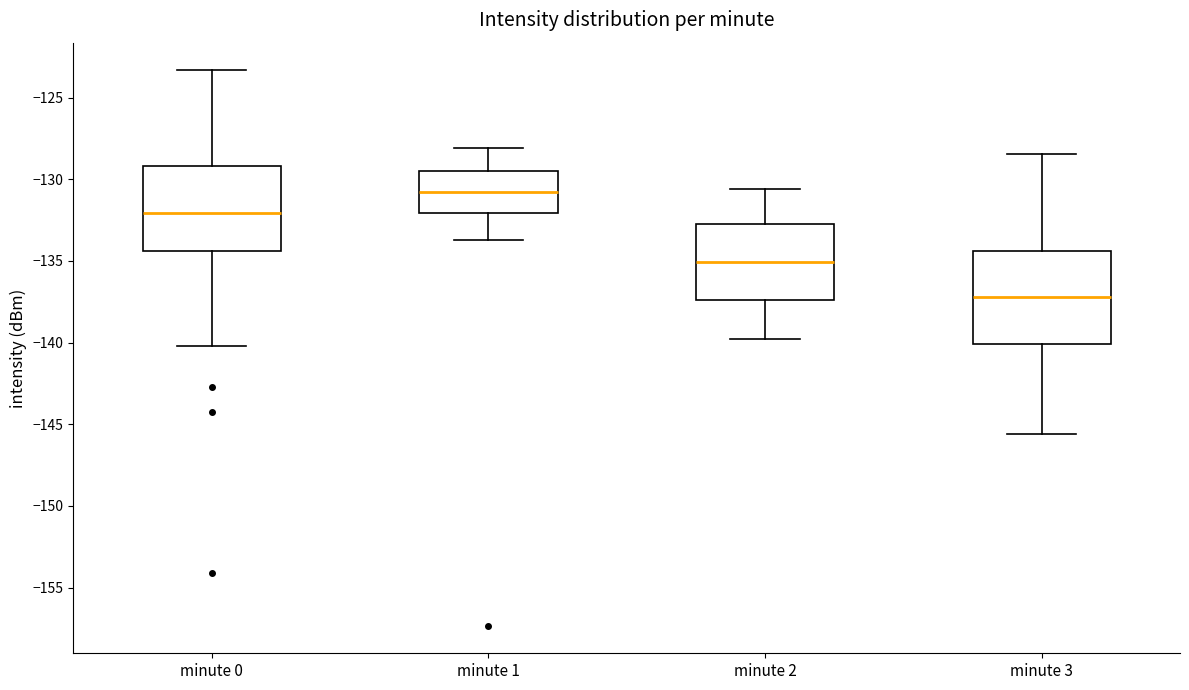

Reading left to right, transcribe this box plot: for each box, give where its median line is, the range the box spans, and where its two whiskers end, as read against the y-axis. The values are not printed on the chart, so give them approximately, as read against the axis.

minute 0: median -132.0, box -134.5 to -129.0, whiskers -140.0 to -123.5
minute 1: median -131.0, box -132.0 to -129.5, whiskers -133.5 to -128.0
minute 2: median -135.0, box -137.5 to -132.5, whiskers -140.0 to -130.5
minute 3: median -137.0, box -140.0 to -134.5, whiskers -145.5 to -128.5